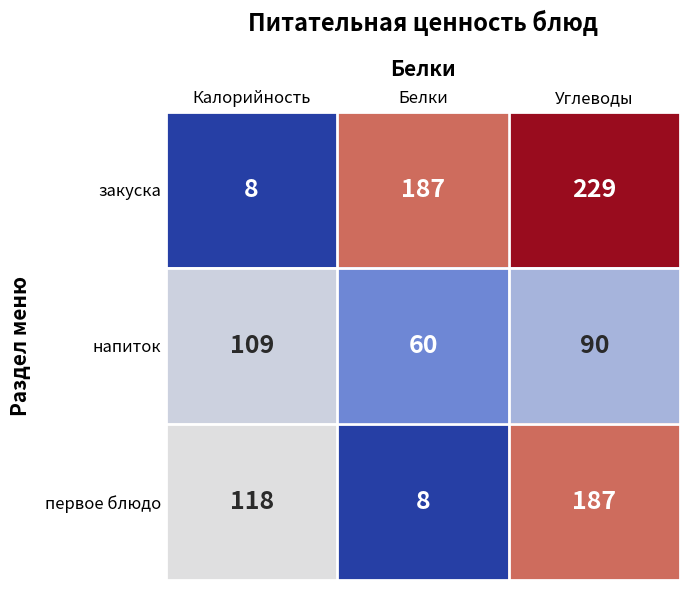

Read the напиток value at Углеводы.

90